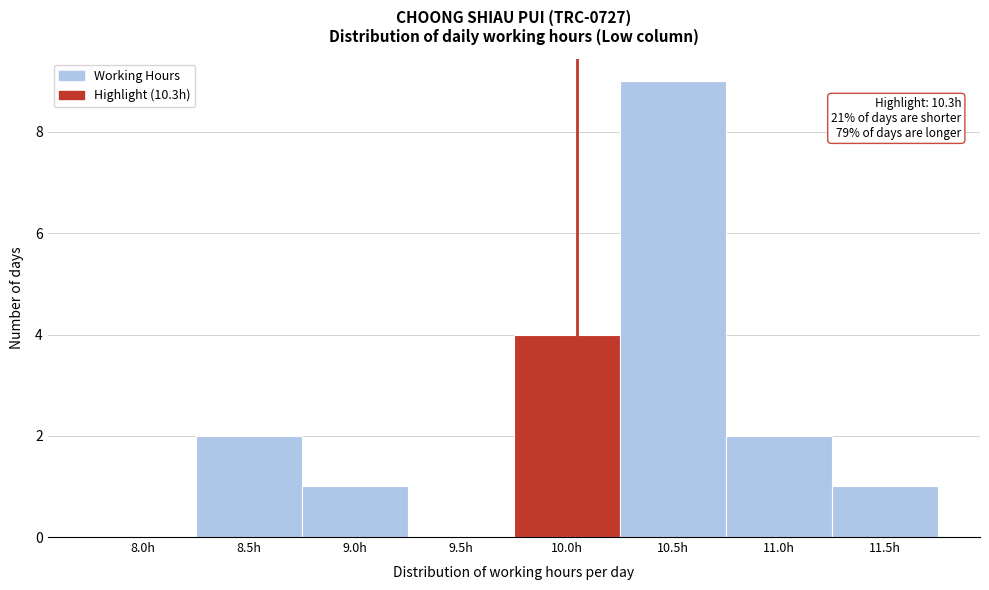

Reading right to left, what are all the values shown in this chart?

11.5h=1	11.0h=2	10.5h=9	10.0h=4	9.5h=0	9.0h=1	8.5h=2	8.0h=0